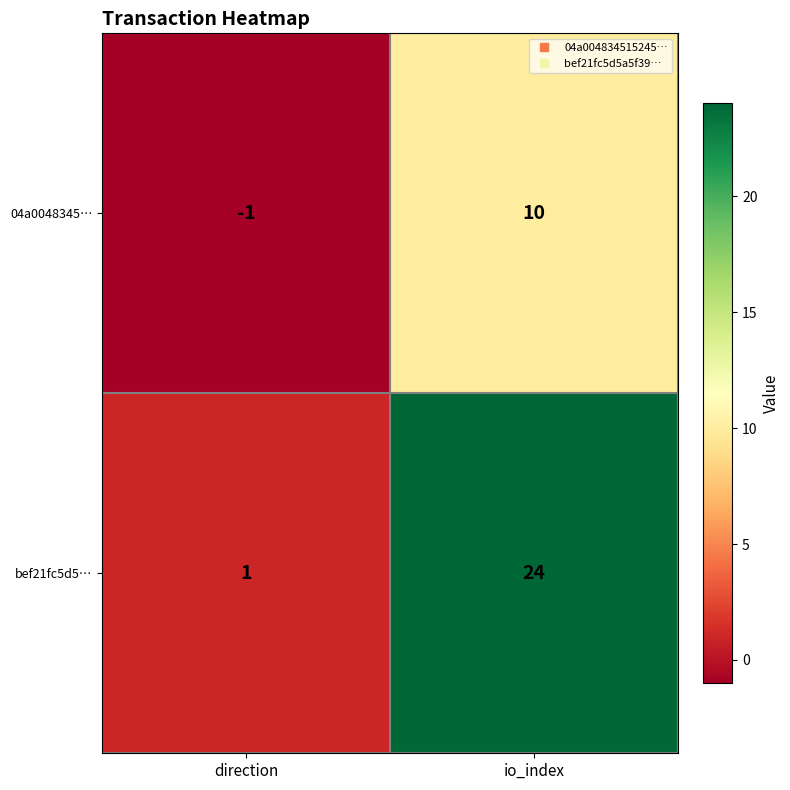

List the series in order of their overall mean, lowest first.

04a0048345…, bef21fc5d5…